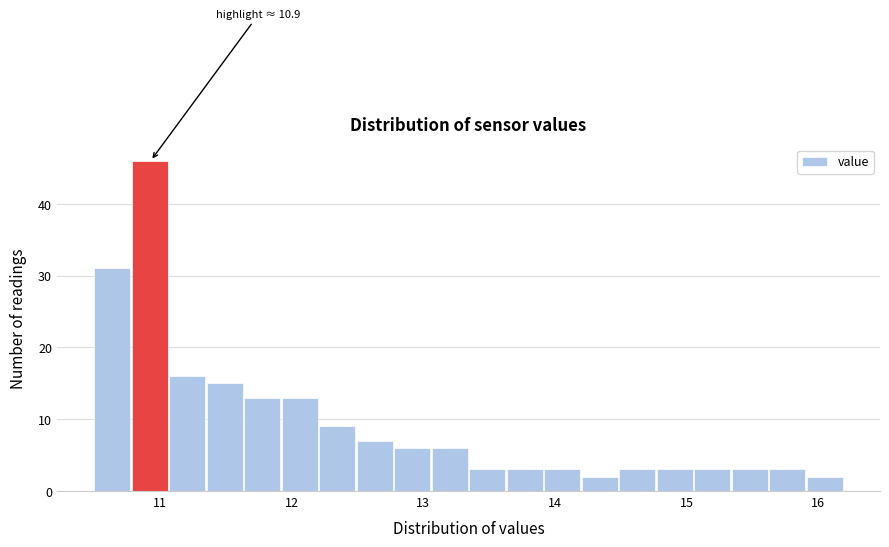

Around what value on the x-axis is the tallest bar? Give the approximate position of its centre, as read against the axis.

10.9